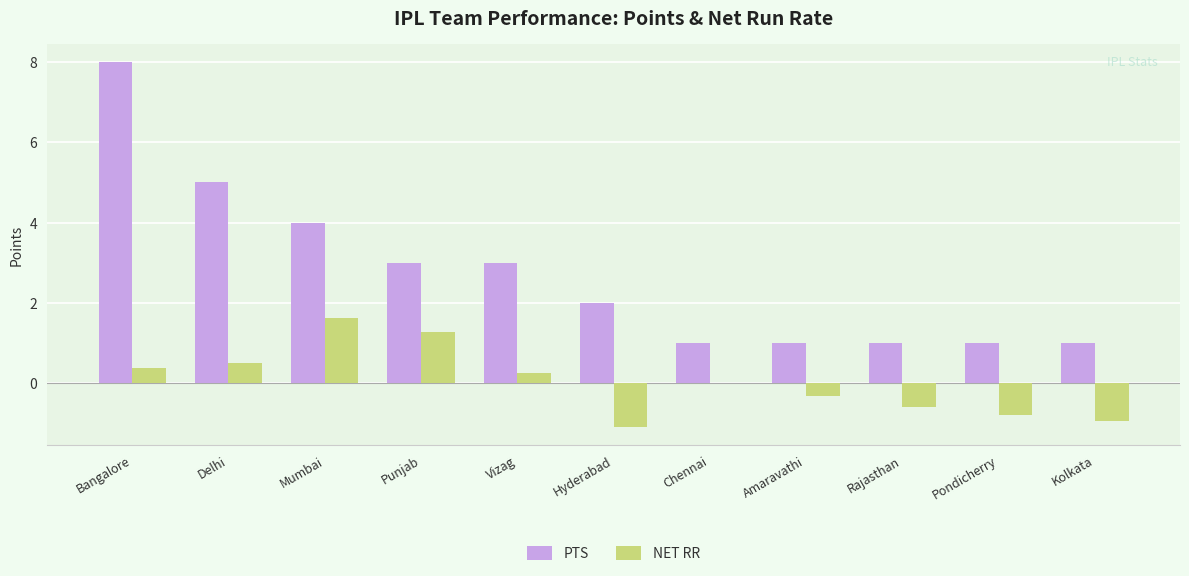

Which label corresponds to the largest value in the chart?

Bangalore